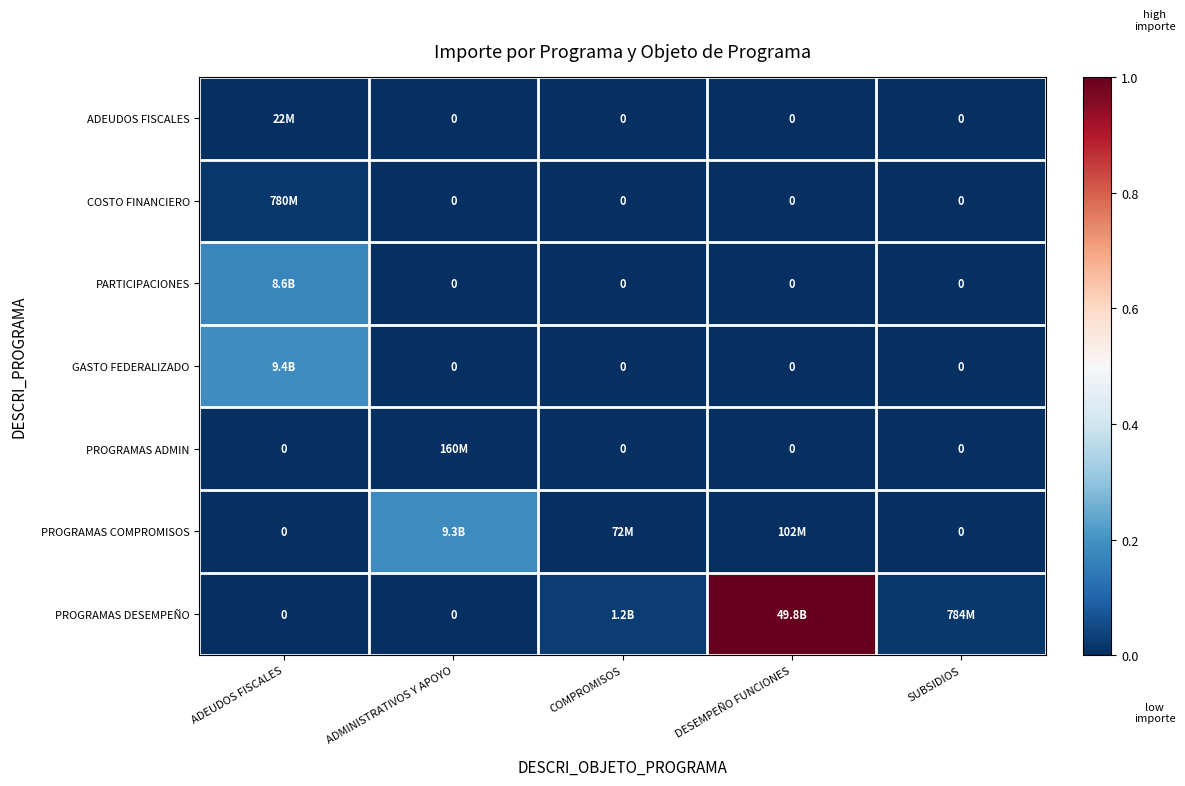

The value of PROGRAMAS ADMIN at DESEMPEÑO FUNCIONES is 0.0. True or false?

True